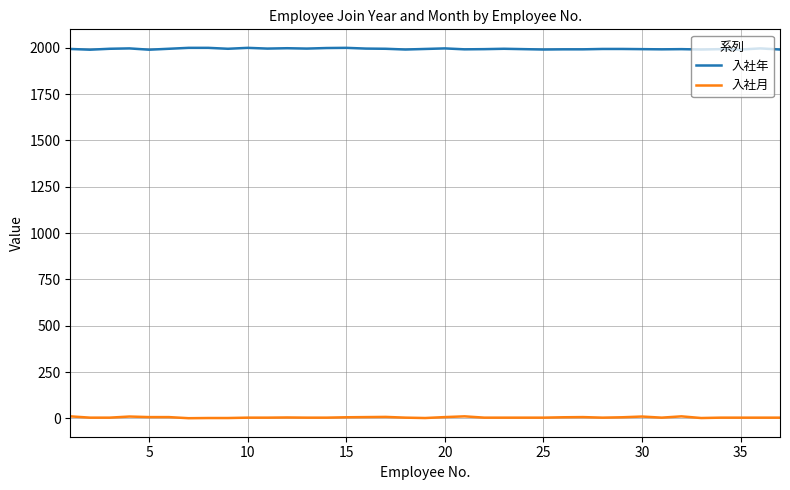

True or false: 入社年 and 入社月 cross at least once.

False